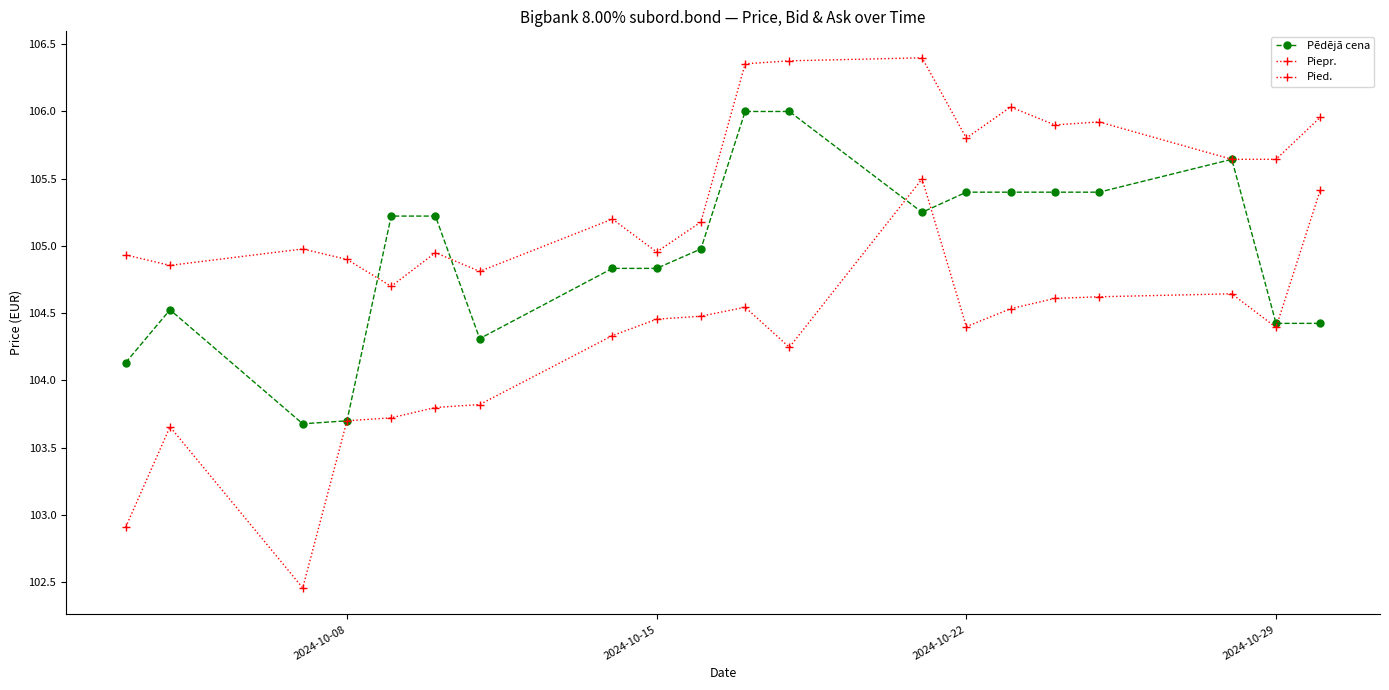

Is this an area chart (filled region under the line)?

No